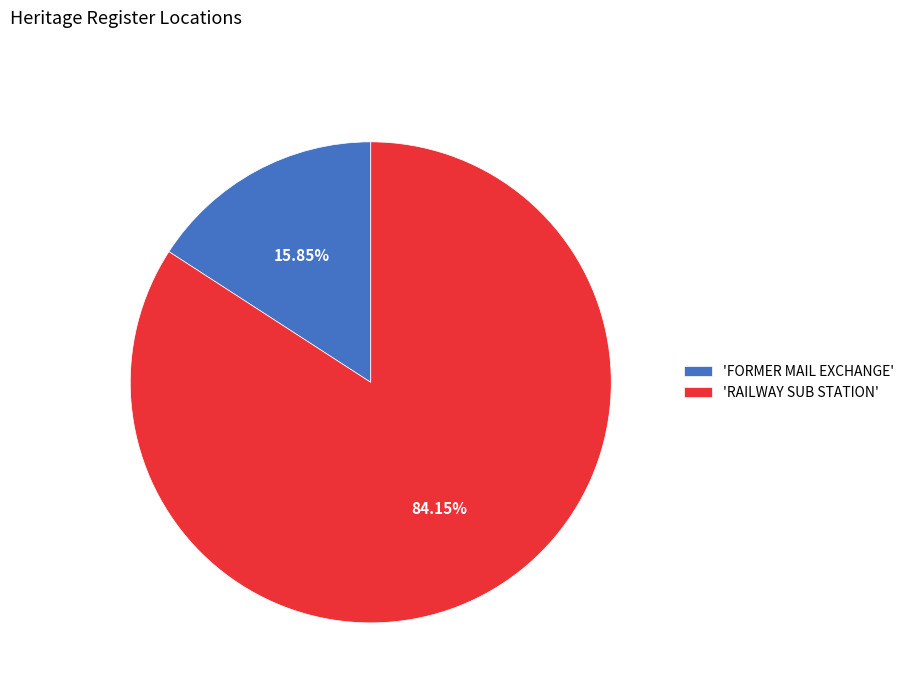

Is the sum of 'RAILWAY SUB STATION' and 'FORMER MAIL EXCHANGE' greater than half?

Yes